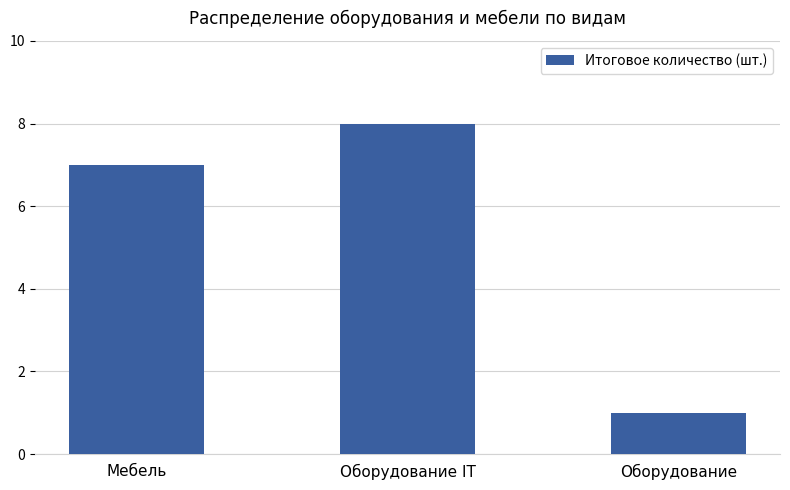

How many bars are there in total?

3